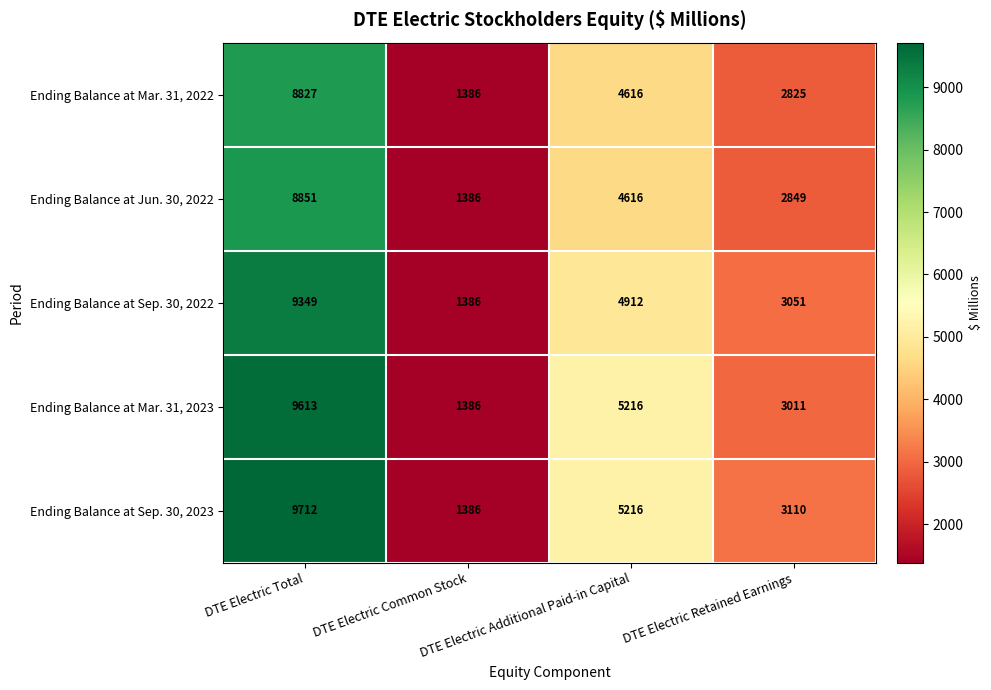

Count the number of data series in this chart.

5